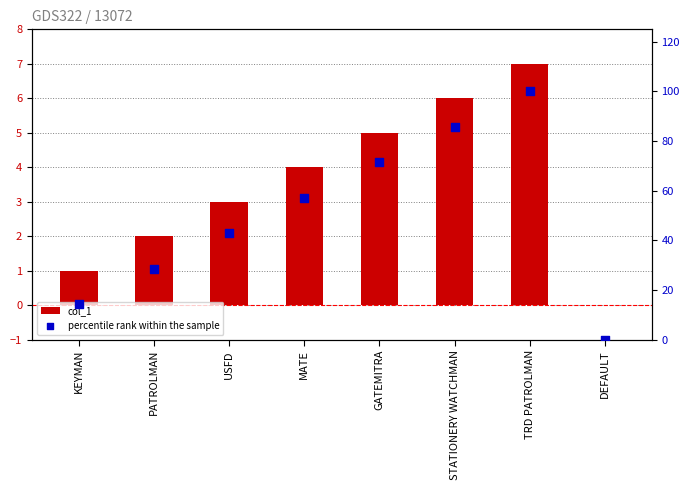

Which series has the largest Y range (max minus min)?

percentile rank within the sample